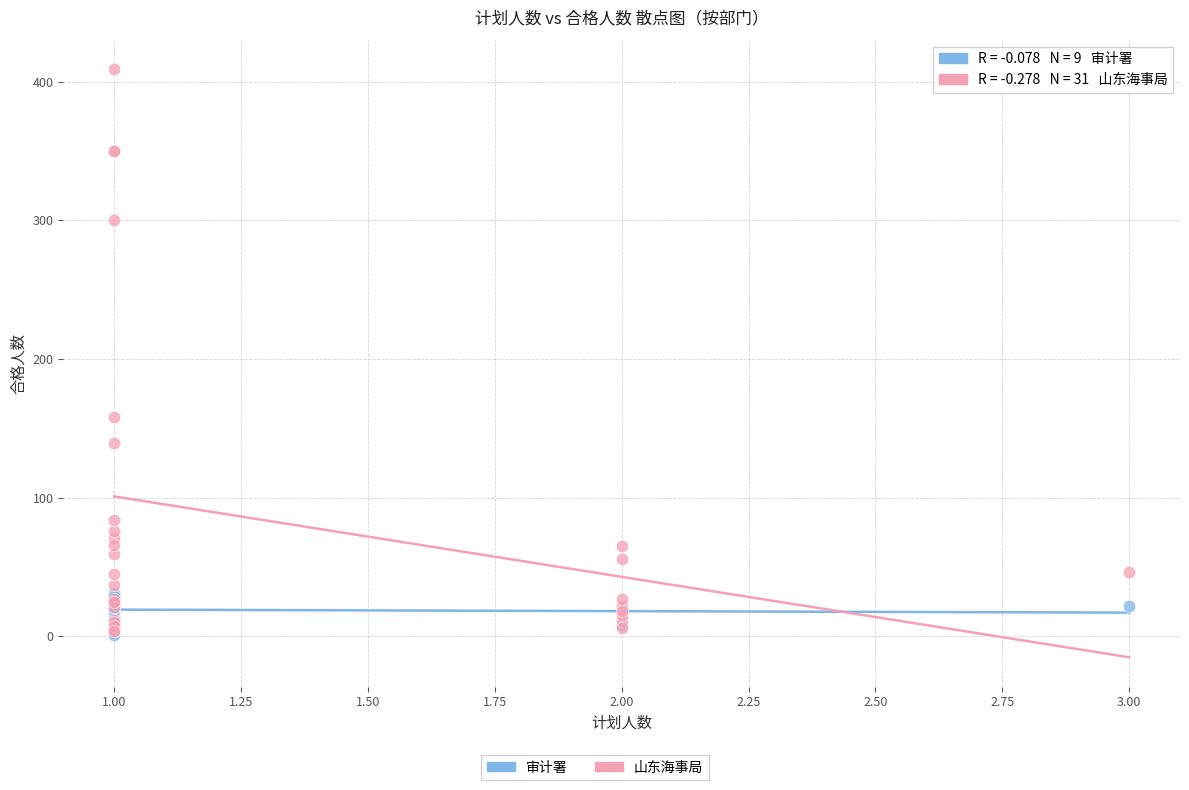

Which series has the largest Y range (max minus min)?

山东海事局